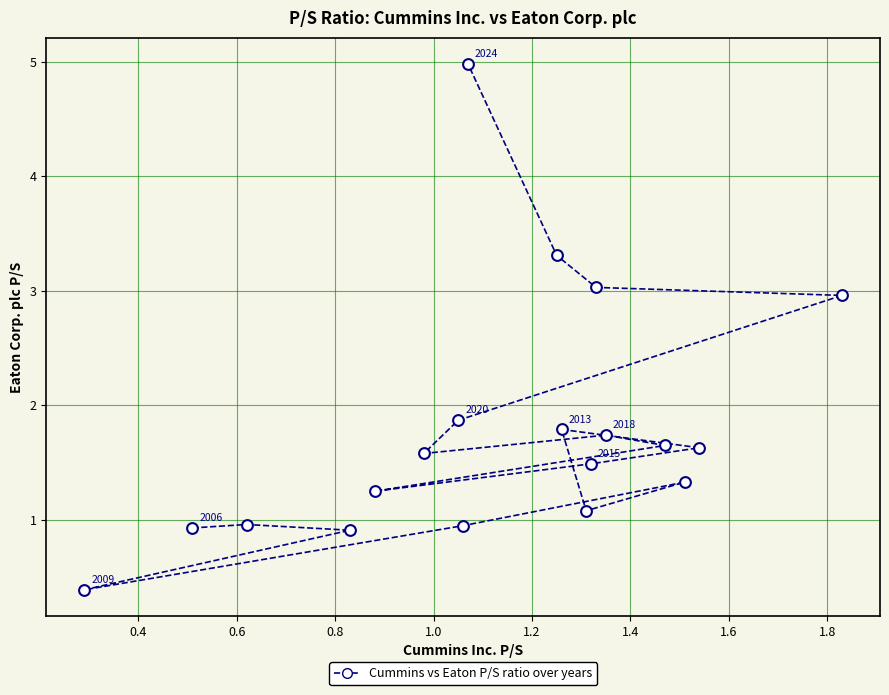

What is the range of X values (max minus min)?

1.5